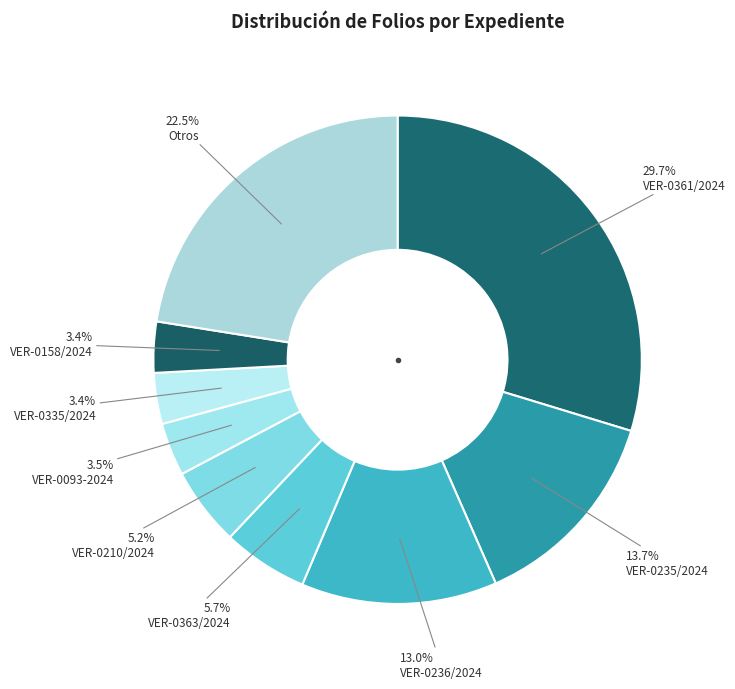

How many slices are in this pie chart?

9